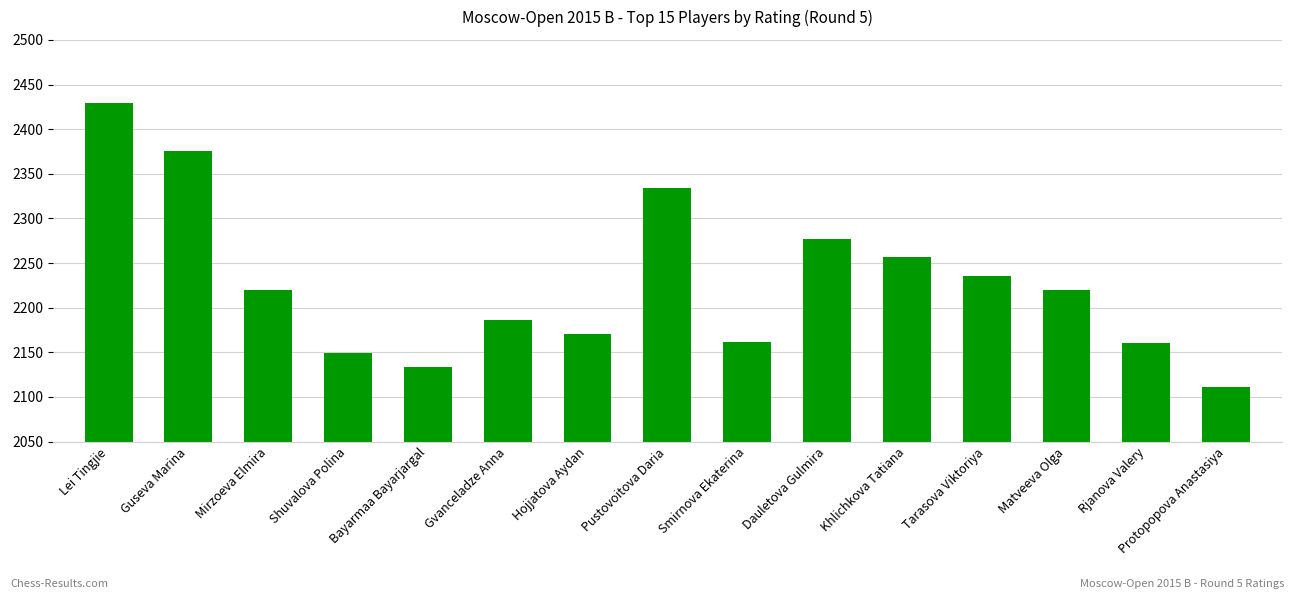

Are the bars grouped side by side (vs. stacked)?

No